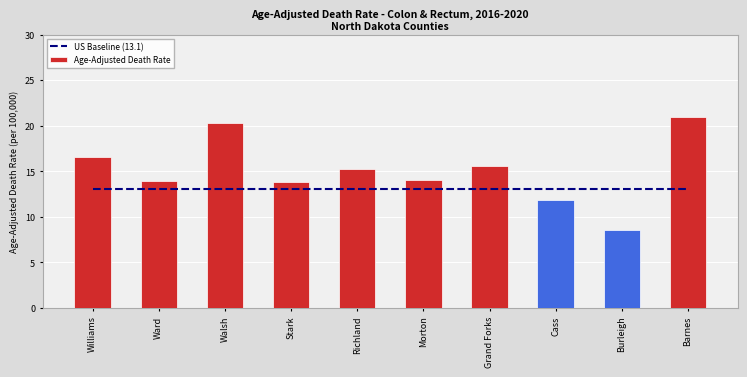

The Age-Adjusted Death Rate series shows 16.6 at Williams. True or false?

True